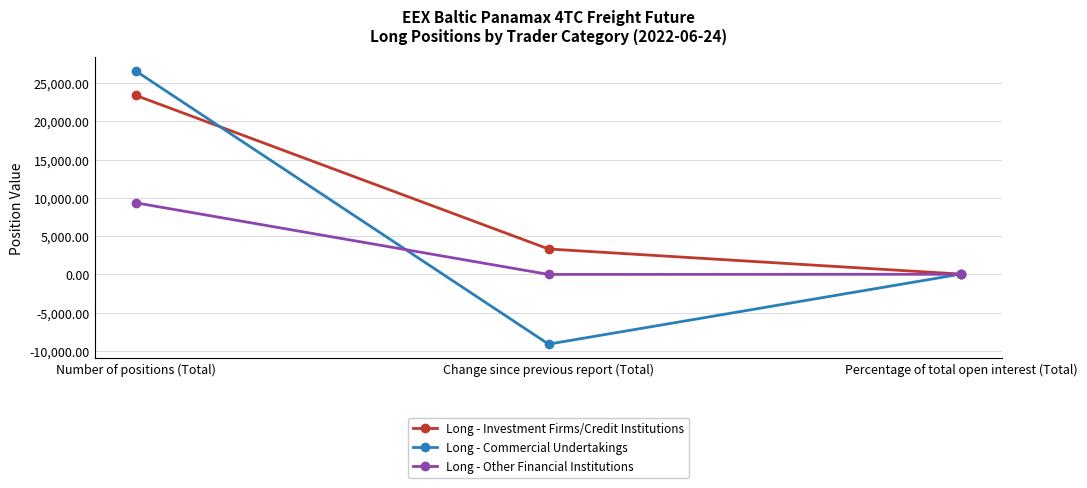

At which label is Long - Commercial Undertakings closest to 8719?

Percentage of total open interest (Total)